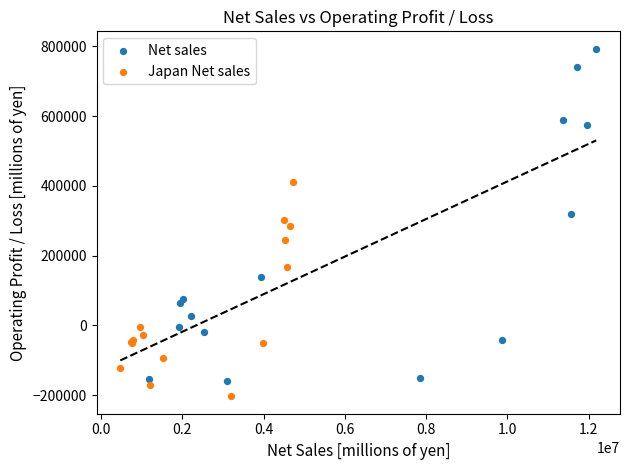

Which series contains the lowest Y value?

Japan Net sales